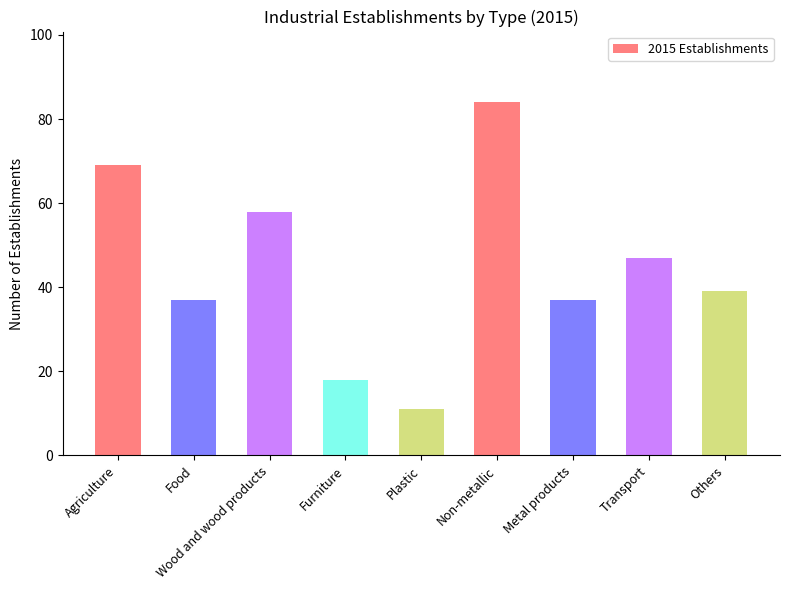

Between Wood and wood products and Others, which is larger?

Wood and wood products